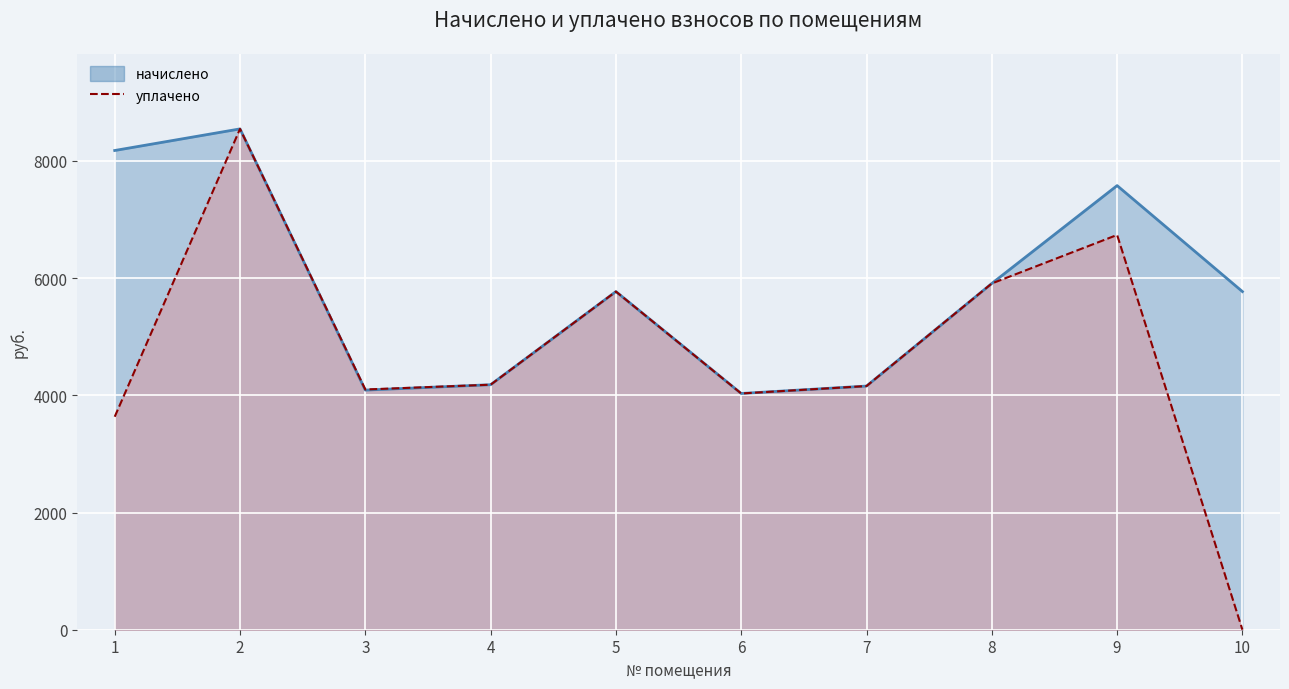

What is the difference between the maximum and minimum values in the начислено series?

4515.8